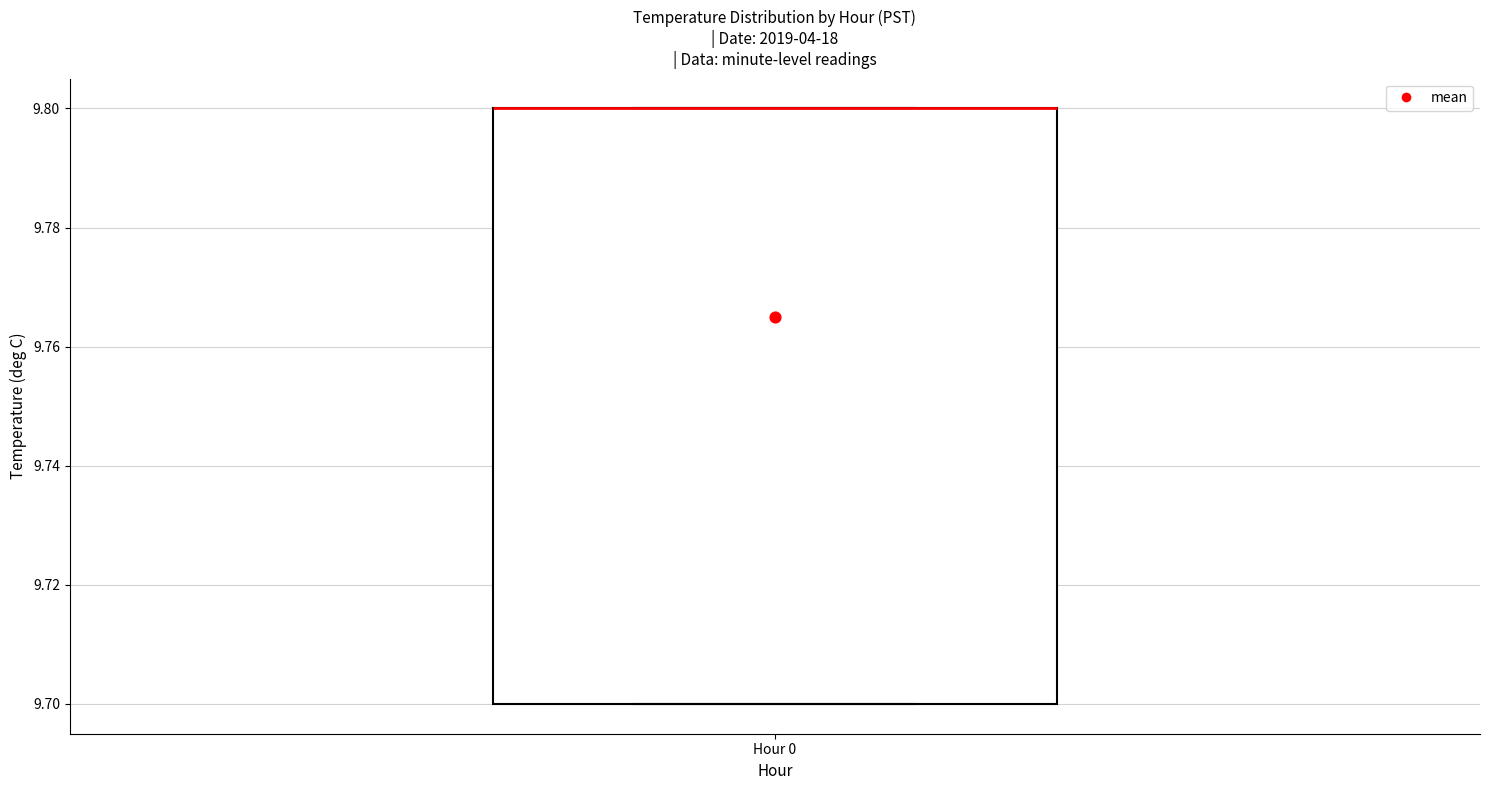

Read this box plot against the y-axis: the position of the median line, the range covered by the box, and the ends of both whiskers. The values are not printed on the chart, so give them approximately, as read against the axis.

median 9.8 (drawn on the box's upper edge), box 9.7 to 9.8, whiskers 9.7 to 9.8